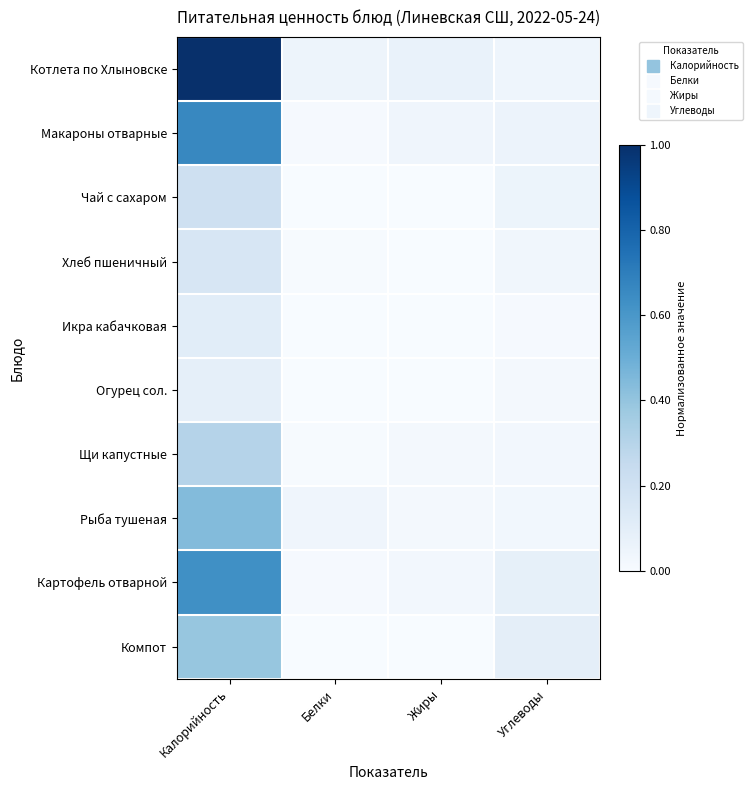

At which category is the sum across all series the highest?

Калорийность